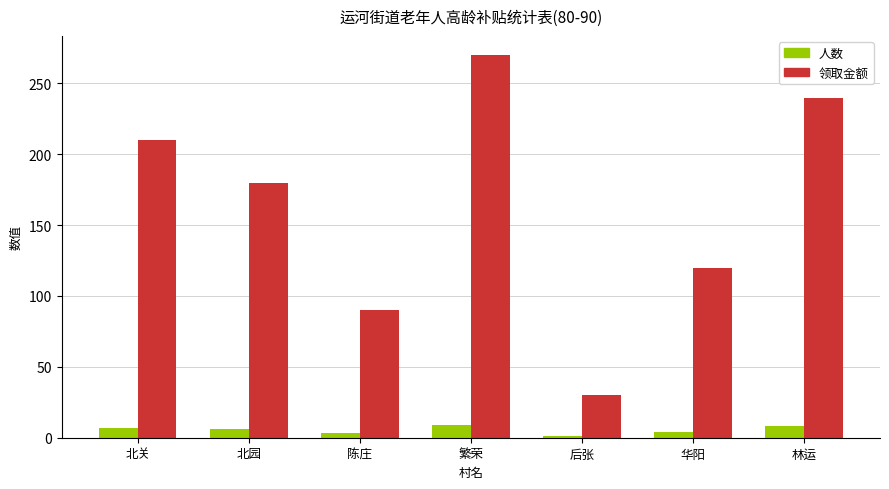

At which category is the sum across all series the highest?

繁荣